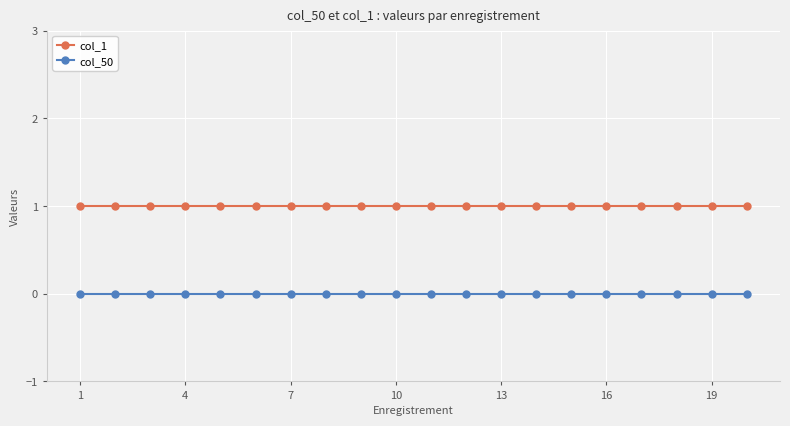

Reading right to left, extract all data points from this chart.

col_1: 1	1	1	1	1	1	1	1	1	1	1	1	1	1	1	1	1	1	1	1
col_50: 0	0	0	0	0	0	0	0	0	0	0	0	0	0	0	0	0	0	0	0